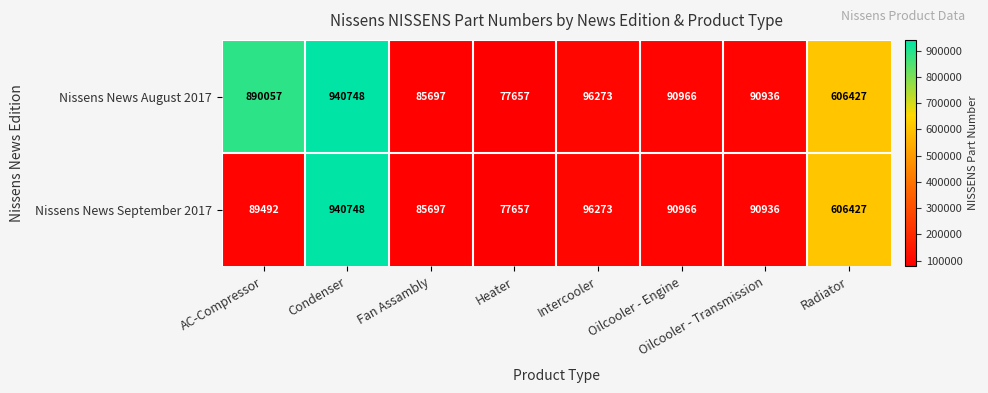

True or false: Nissens News August 2017 has a value of 890057 at AC-Compressor.

True